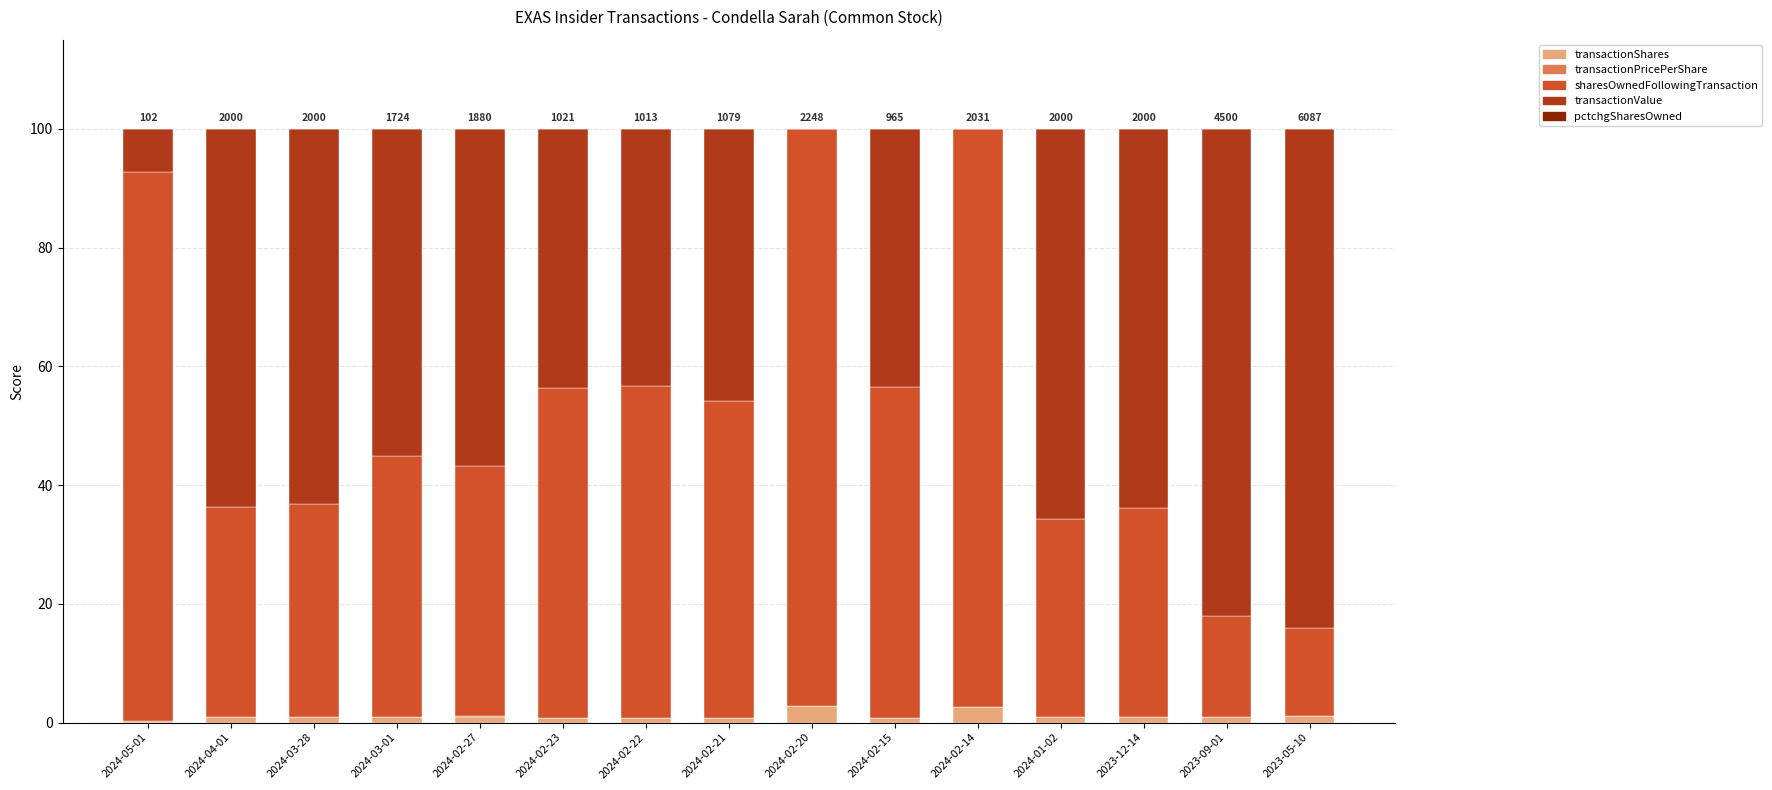

Is it true that transactionShares equals 0.7 at 2024-02-21?

True